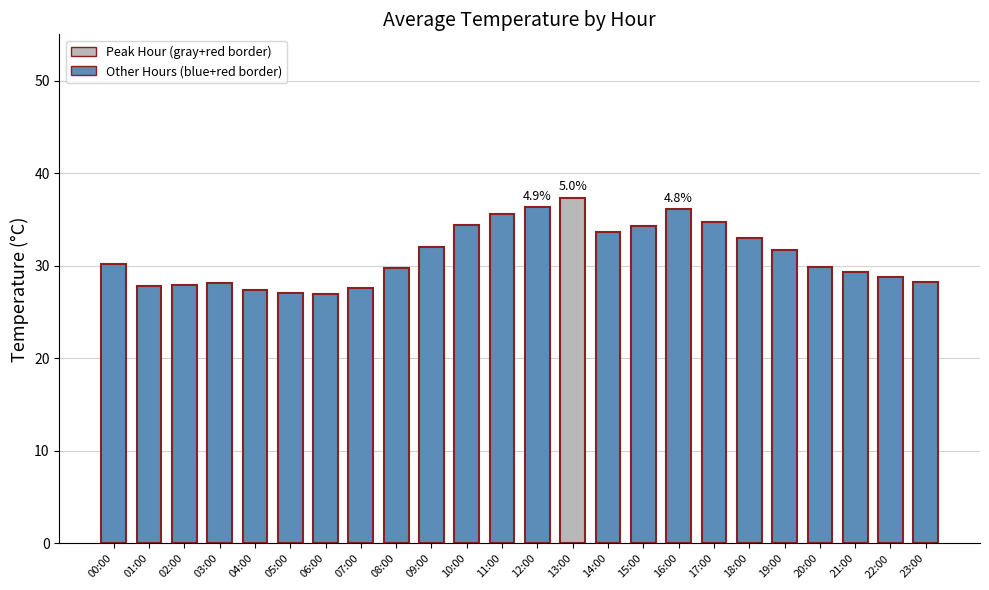

Does the chart contain stacked bars?

No